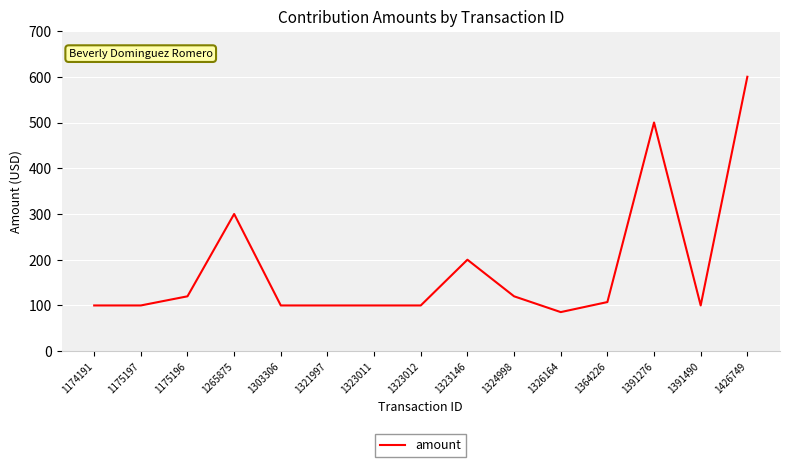

What is the minimum value shown in the chart?

85.5